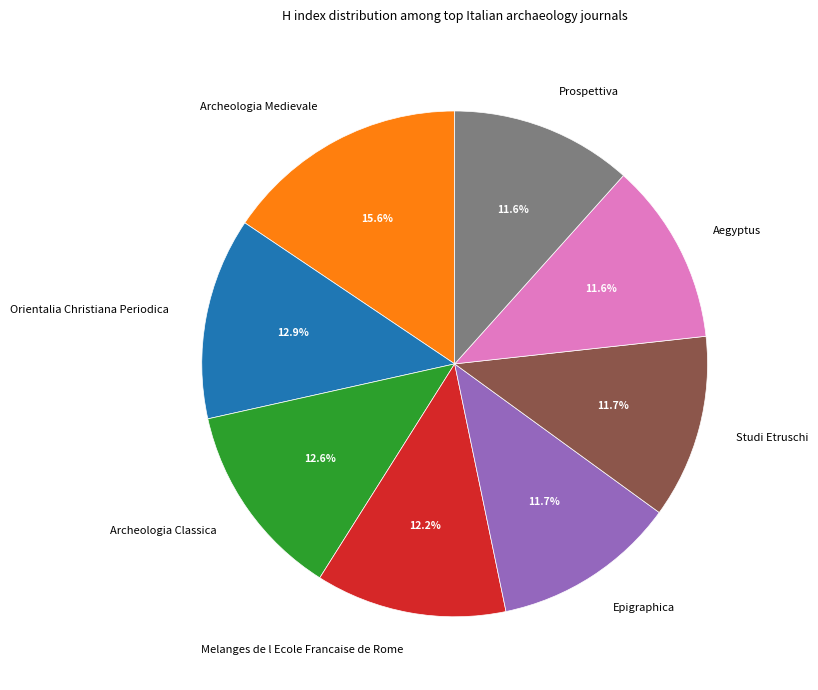

Combined, do Epigraphica and Studi Etruschi account for over 50%?

No